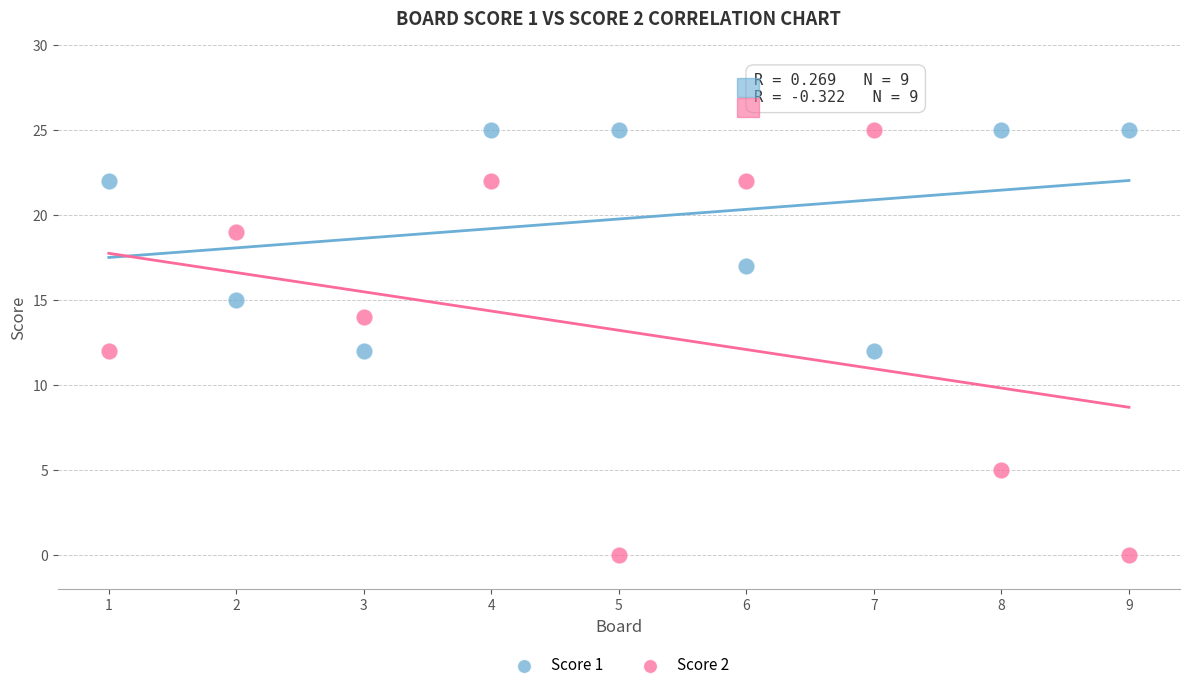

Which series has the widest spread of Y values?

Score 2